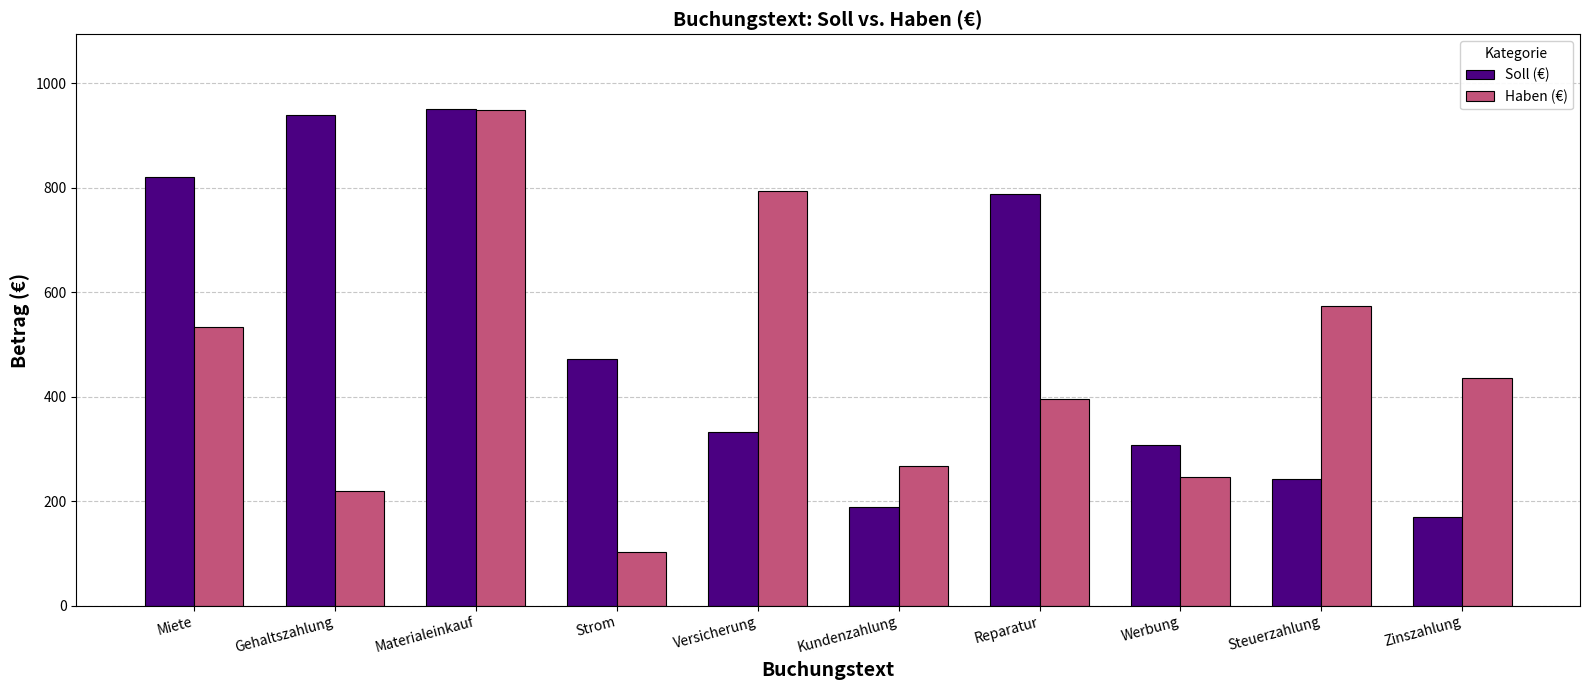

Does the chart contain any negative values?

No